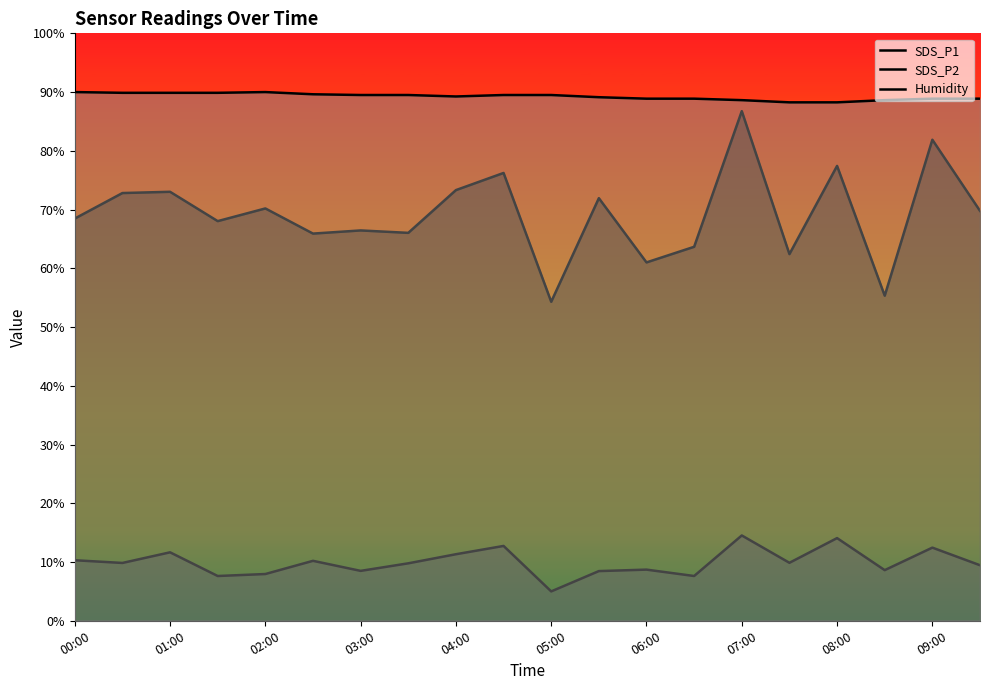

Reading left to right, transcribe all the data shown in this chart.

SDS_P1: 68.5	72.8	73.0	68.0	70.2	65.9	66.4	66.0	73.3	76.2	54.3	71.9	61.0	63.7	86.8	62.4	77.4	55.3	81.9	69.8
SDS_P2: 10.3	9.8	11.7	7.6	8.0	10.2	8.5	9.8	11.3	12.7	5.0	8.5	8.7	7.6	14.5	9.9	14.1	8.6	12.5	9.5
Humidity: 90.0	89.9	89.9	89.9	90.0	89.6	89.5	89.5	89.3	89.5	89.5	89.1	88.9	88.9	88.6	88.3	88.3	88.6	88.9	88.9